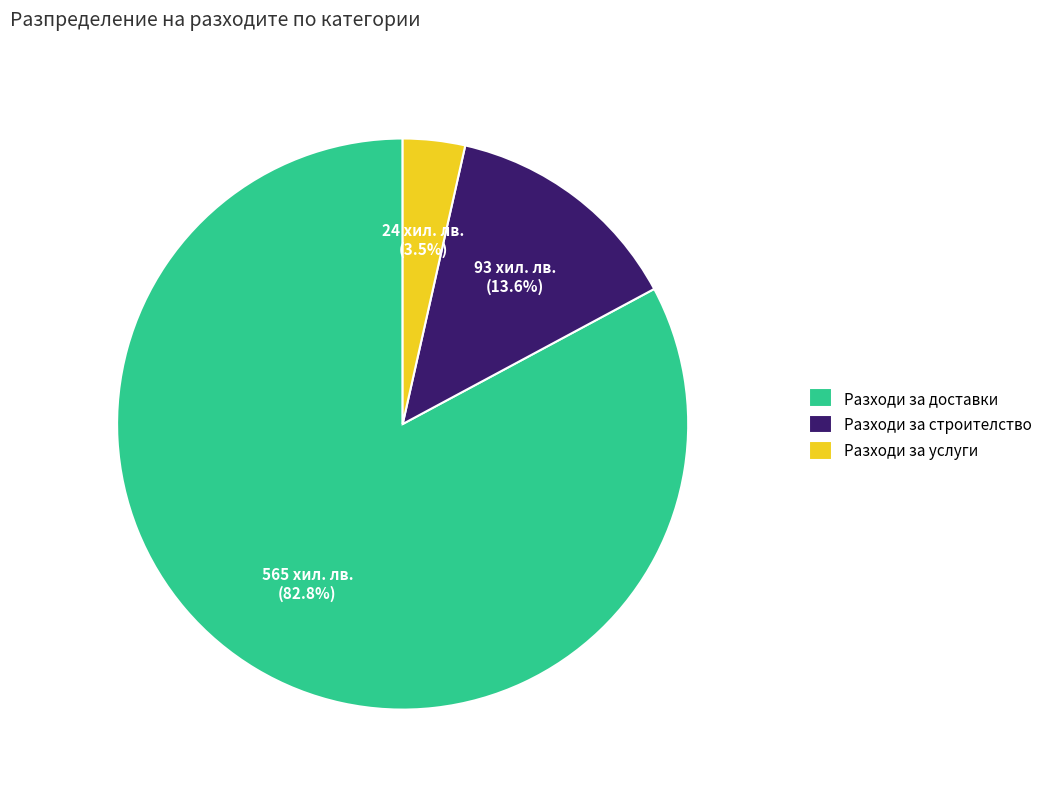

What is the total percentage of Разходи за услуги and Разходи за доставки?

86.4%